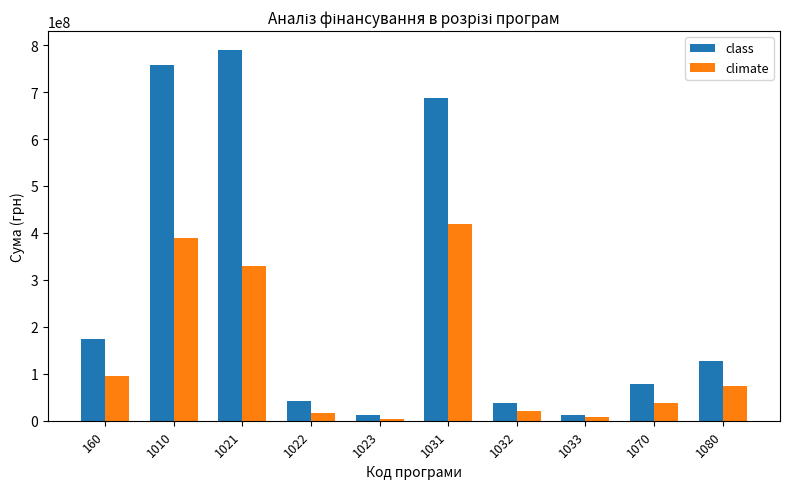

What is the difference between the climate values at 1080 and 1031?

345579130.7